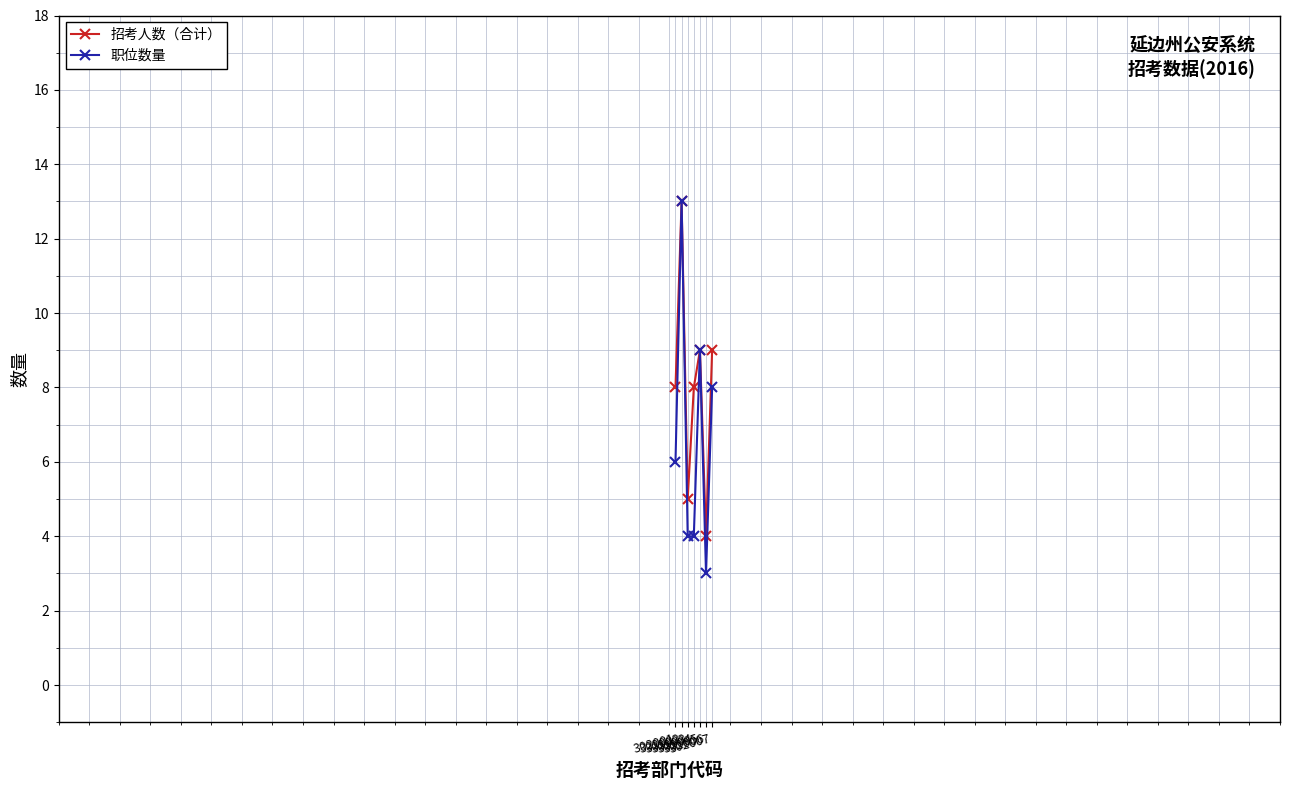

Rank the series by their average value, from highest to lowest.

招考人数（合计）, 职位数量